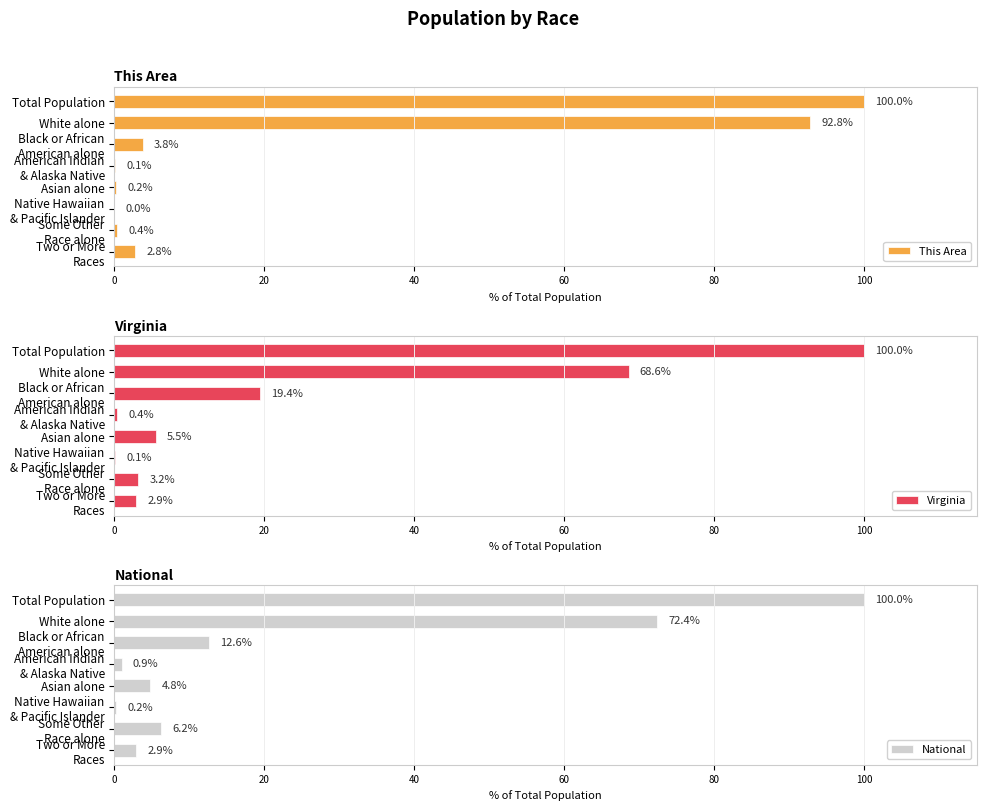

At how many categories does at least one series exceed 11?

3